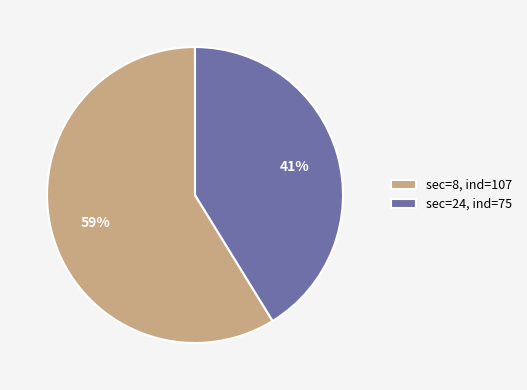

What percentage is the sec=8, ind=107 slice, to the nearest percent?

59%